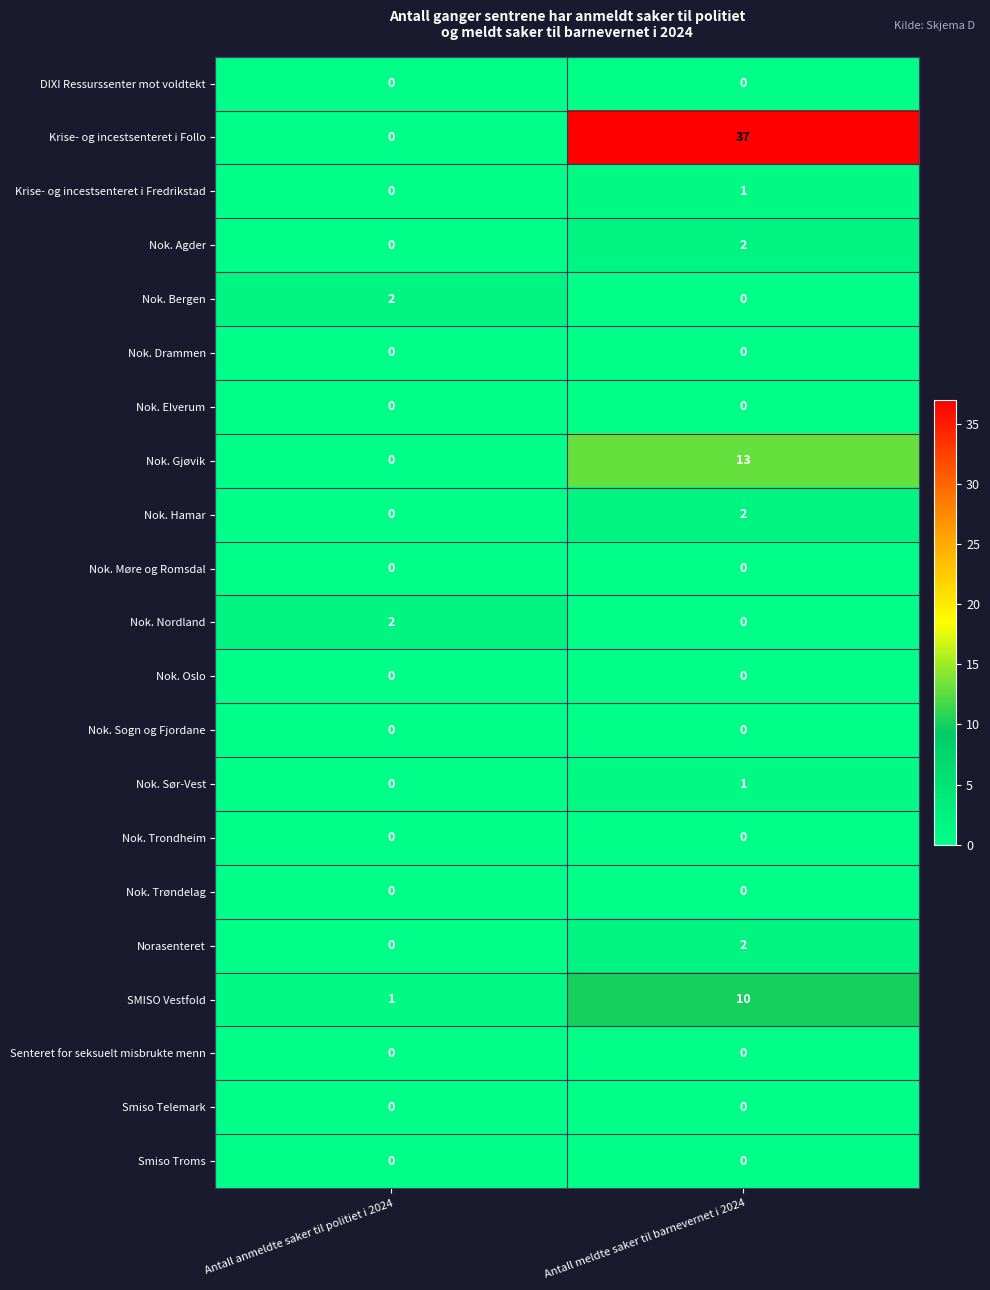

Which category has the highest value in the Krise- og incestsenteret i Follo series?

Antall meldte saker til barnevernet i 2024